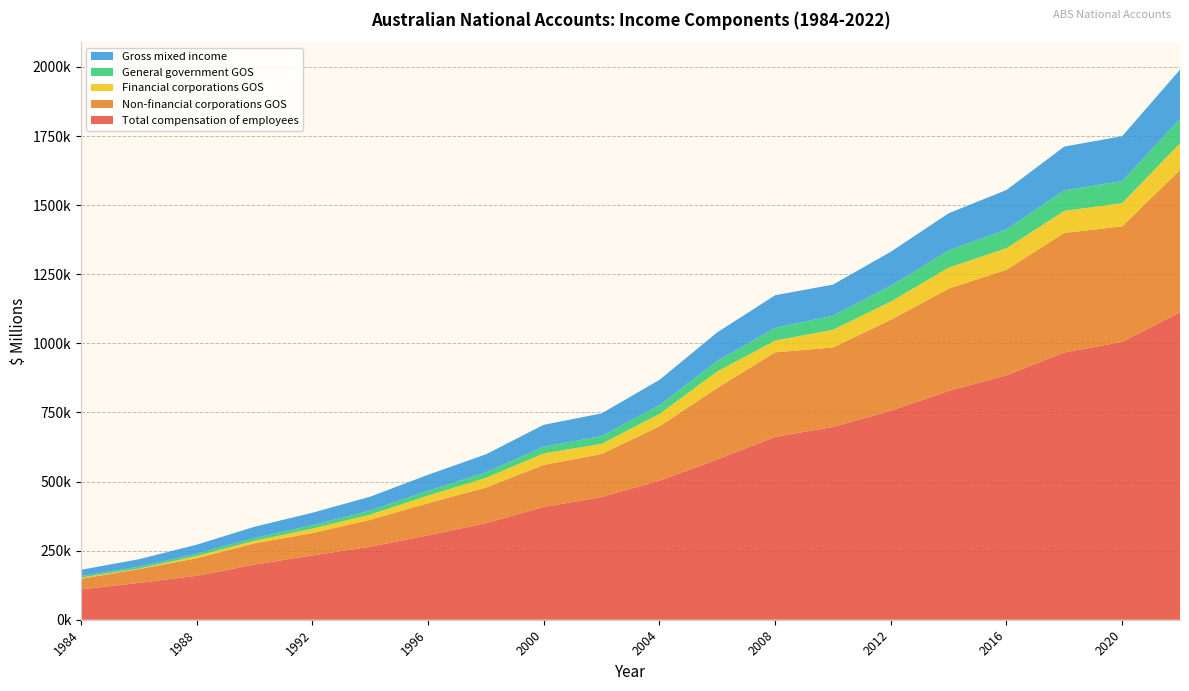

Reading left to right, extract all data points from this chart.

Total compensation of employees: 1984=110004	1986=133060	1988=158975	1990=199479	1992=232746	1994=264069	1996=305613	1998=349173	2000=407845	2002=444097	2004=502794	2006=579610	2008=661584	2010=697291	2012=755902	2014=827908	2016=884173	2018=967048	2020=1005193	2022=1112806
Non-financial corporations GOS: 1984=38091	1986=50193	1988=63313	1990=76949	1992=80735	1994=97380	1996=115969	1998=128893	2000=152244	2002=155378	2004=196681	2006=258813	2008=305711	2010=287635	2012=328968	2014=369742	2016=381959	2018=432189	2020=418023	2022=514476
Financial corporations GOS: 1984=4249	1986=1586	1988=8348	1990=9044	1992=16112	1994=19043	1996=27684	1998=34801	2000=41940	2002=36712	2004=44855	2006=59882	2008=42726	2010=63985	2012=66124	2014=75941	2016=78102	2018=79845	2020=84012	2022=96341
General government GOS: 1984=5734	1986=6981	1988=8419	1990=10009	1992=12305	1994=14432	1996=17234	1998=19987	2000=24105	2002=27891	2004=32145	2006=37823	2008=45612	2010=51234	2012=56789	2014=62341	2016=68123	2018=74512	2020=79834	2022=88123
Gross mixed income: 1984=22509	1986=27001	1988=32328	1990=40889	1992=45123	1994=50234	1996=57891	1998=65432	2000=79123	2002=82341	2004=91234	2006=103456	2008=118234	2010=112345	2012=123456	2014=134567	2016=142345	2018=158234	2020=162345	2022=178234